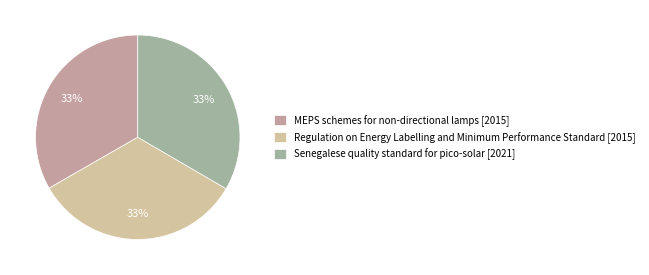

Is there a majority slice in this chart?

No